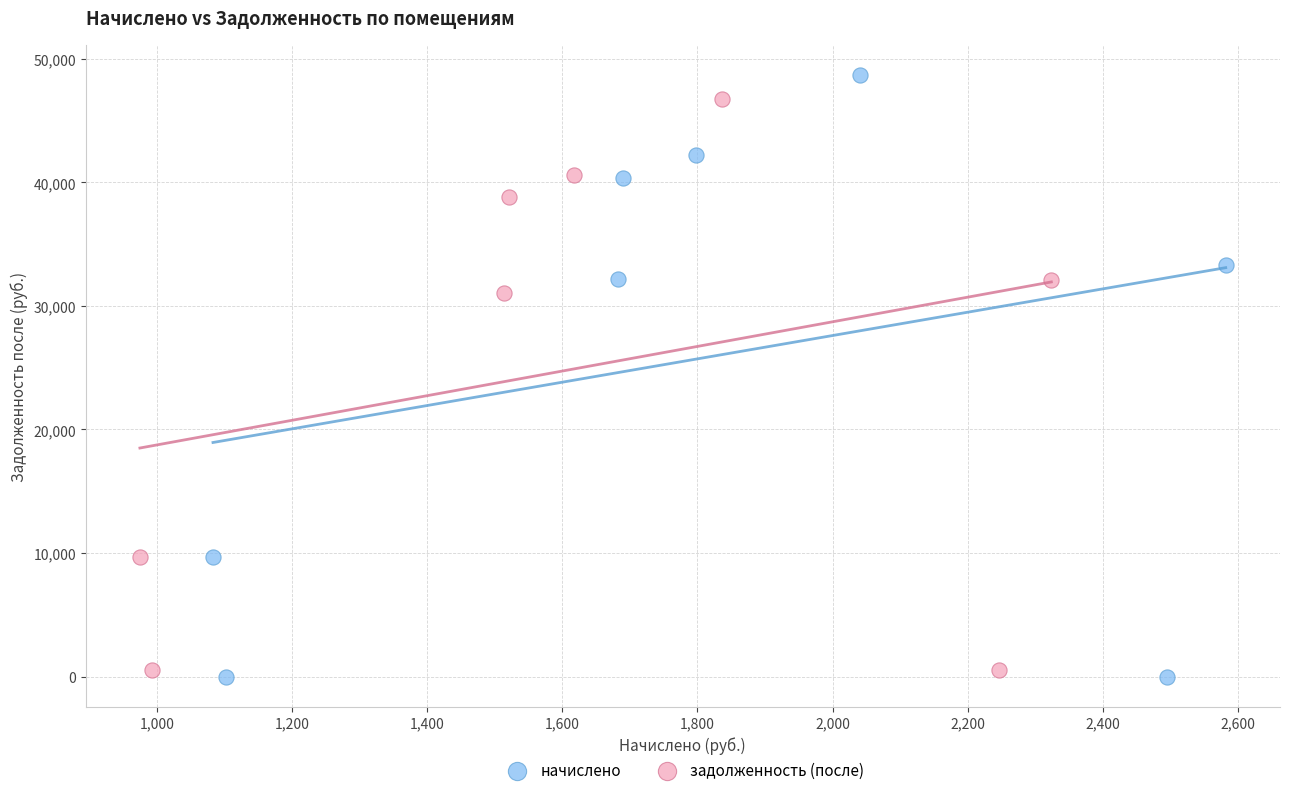

Which series has the widest spread of Y values?

начислено